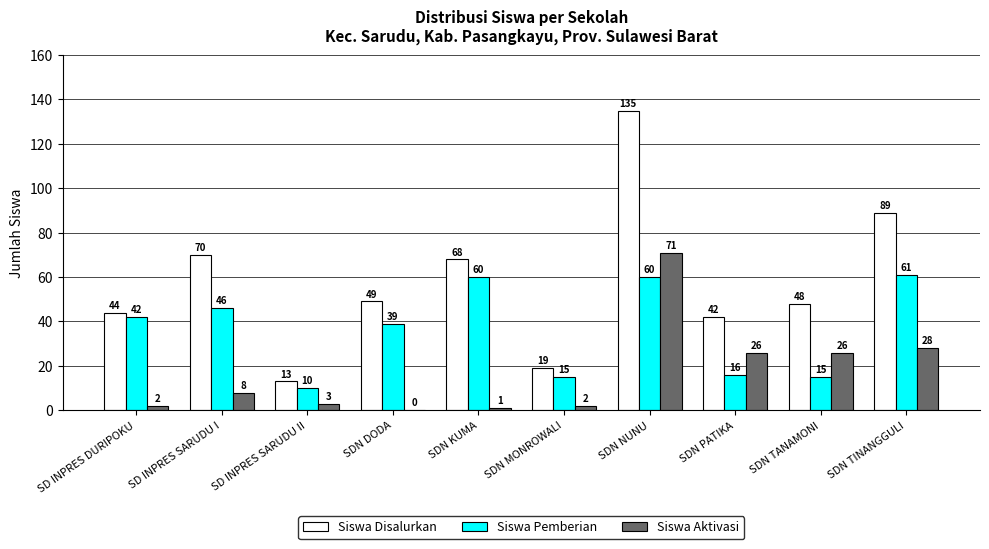

Where does the Siswa Disalurkan series first go above 49?

SD INPRES SARUDU I